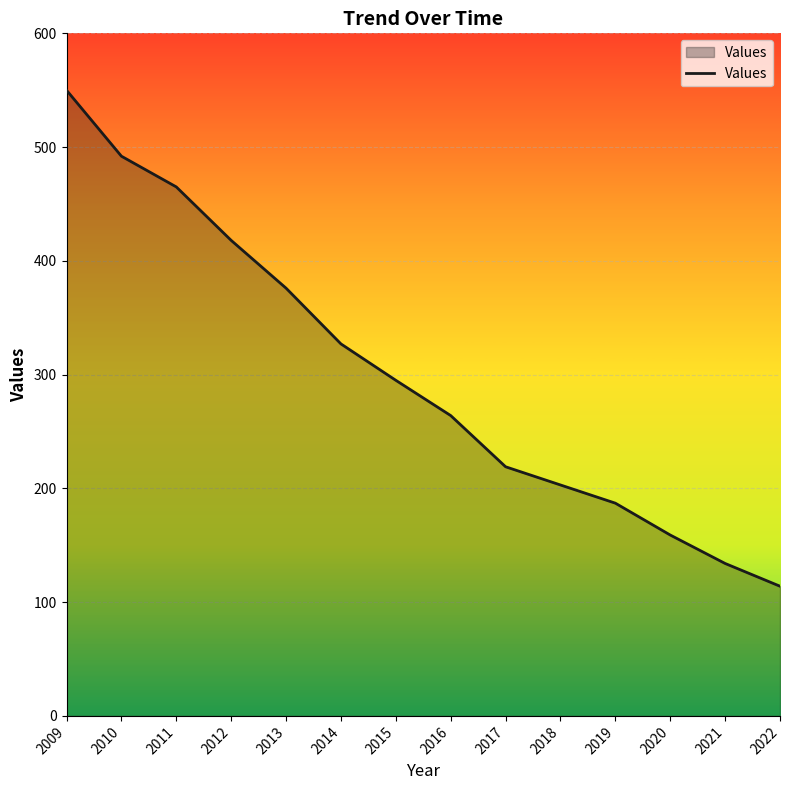

Reading right to left, what are all the values shown in this chart?

114	134	159	187	203	219	264	295	327	376	418	465	492	550